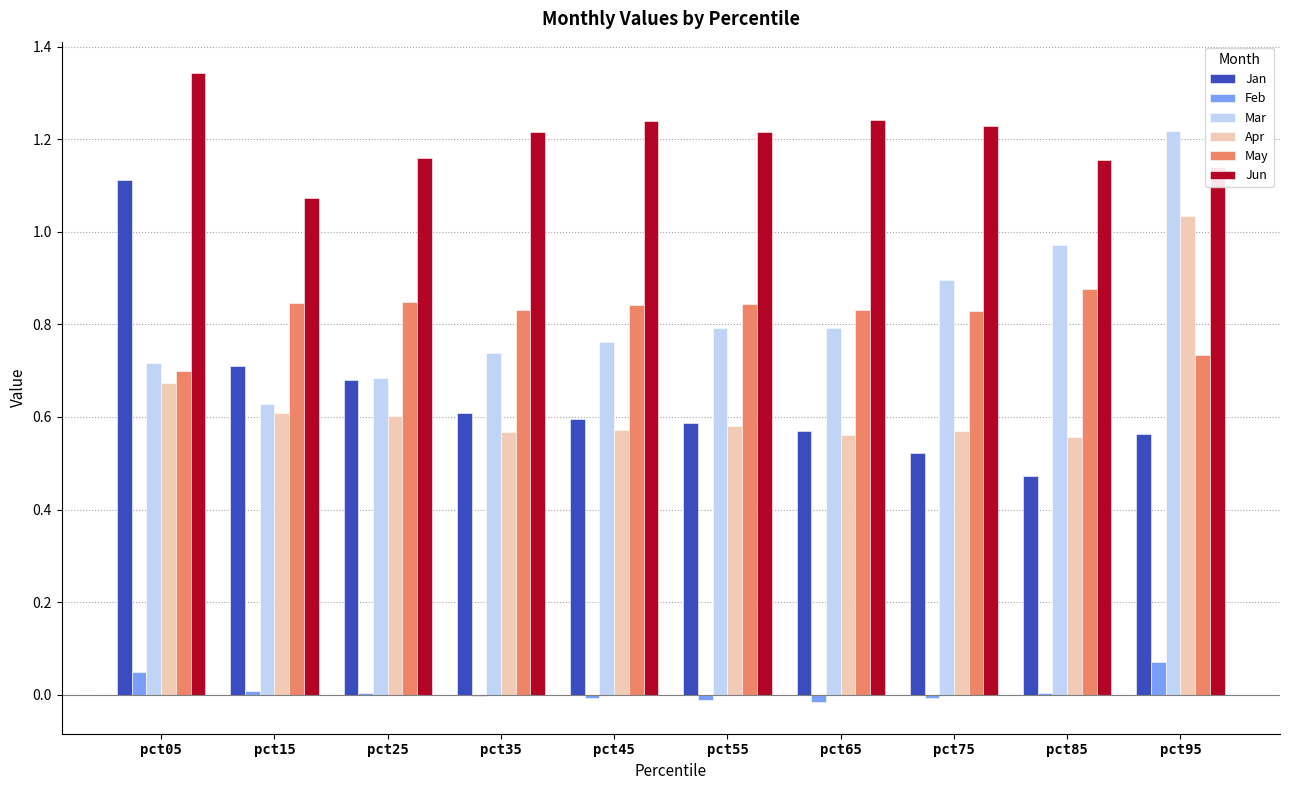

What is the sum of all Mar values?

8.2